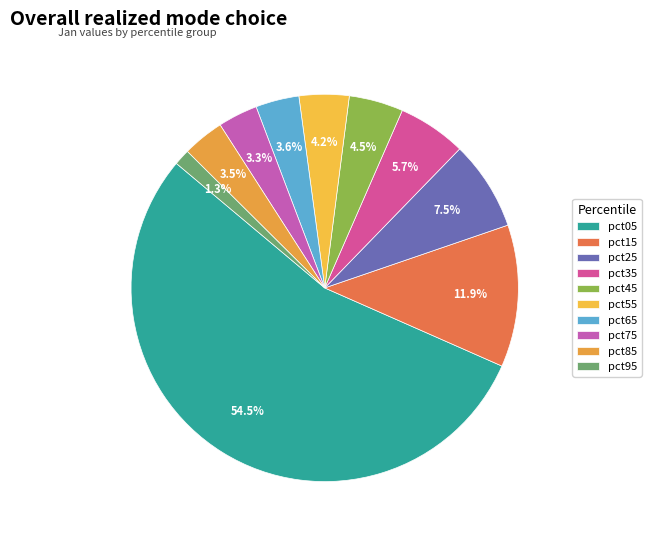

Is it true that pct15 is 12% of the pie?

True